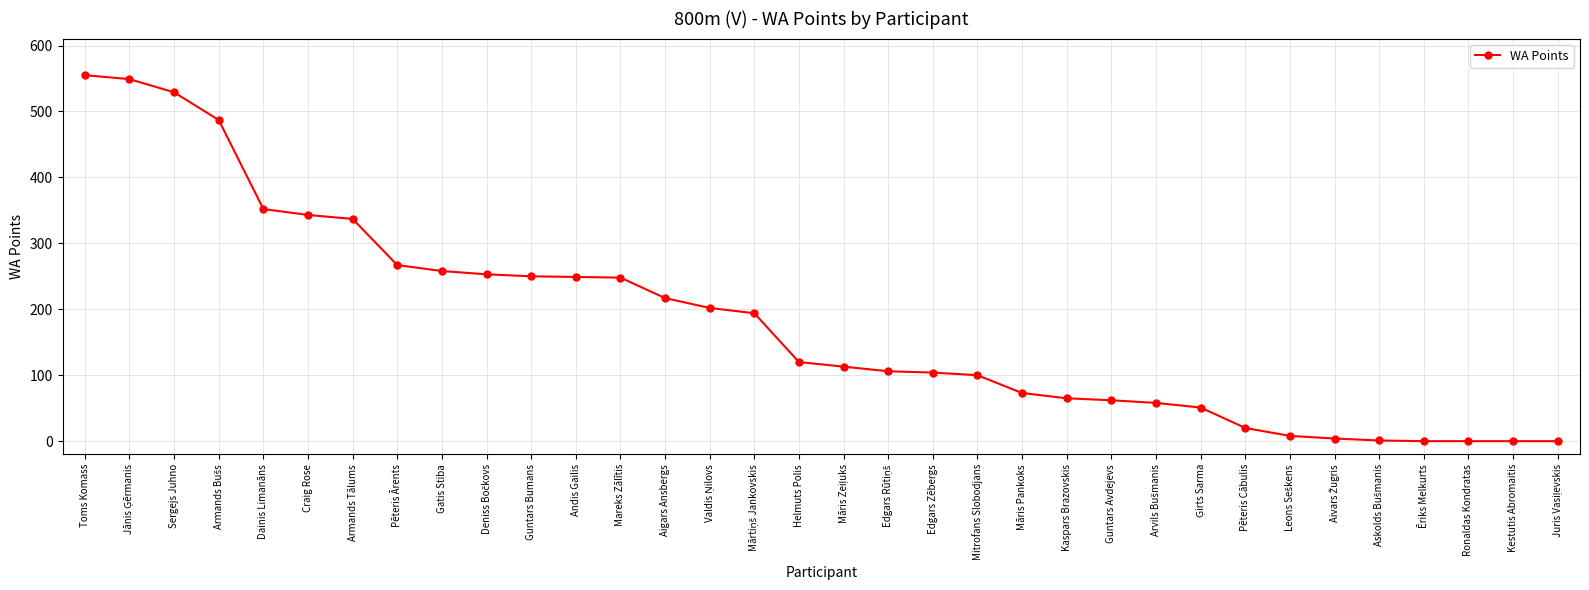

What is the label of the 34th point from the right?

Toms Komass